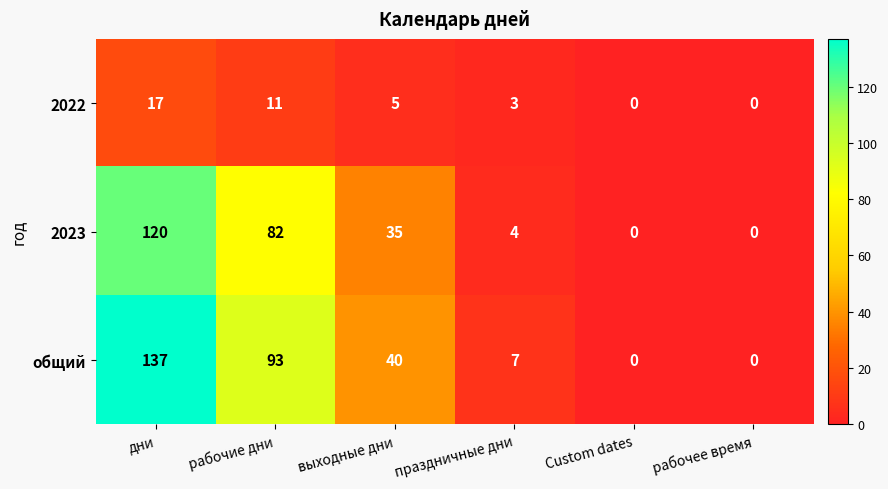

What is the sum of all 2022 values?

36